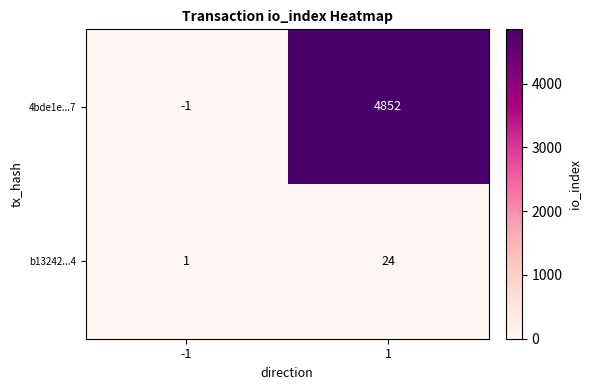

What is the highest value of the 4bde1e...7 series?

4852